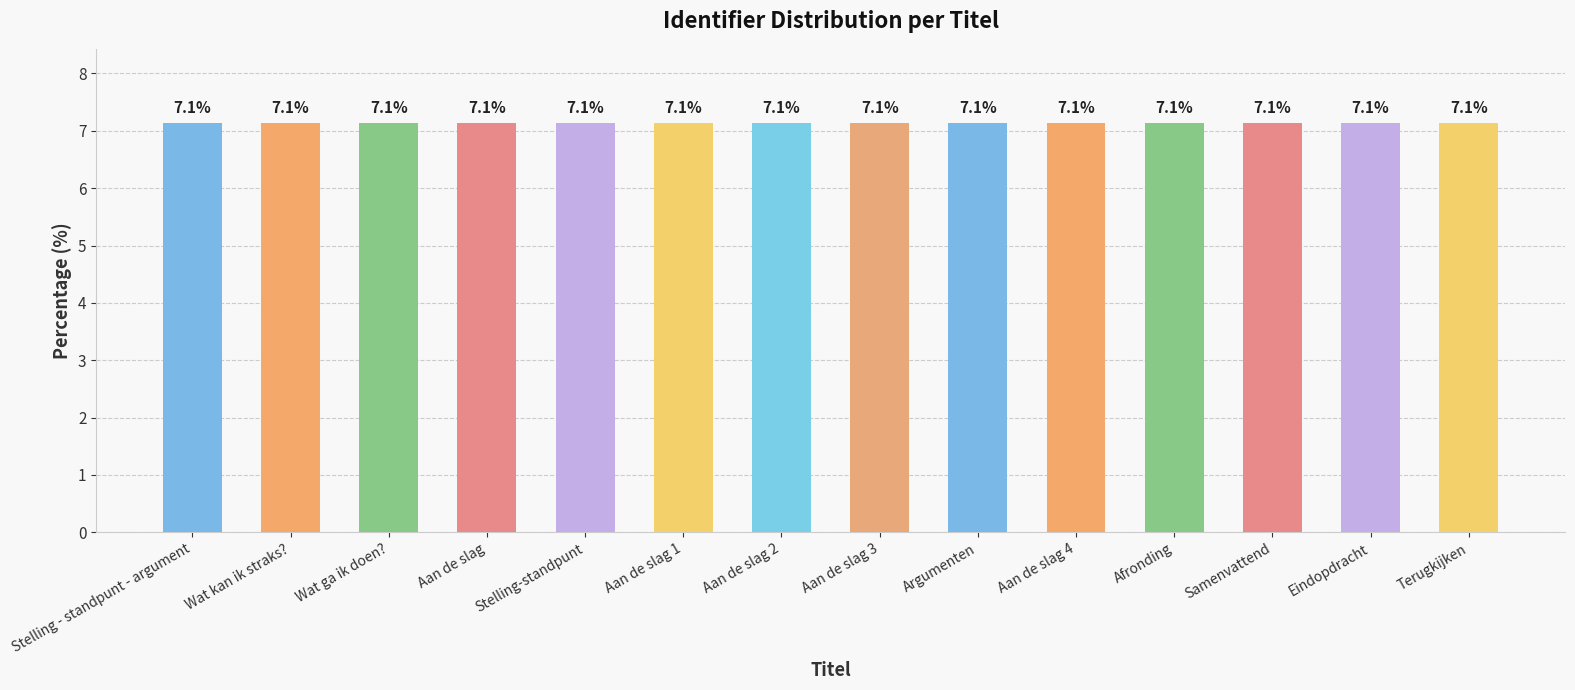

What is the smallest value displayed?

7.1